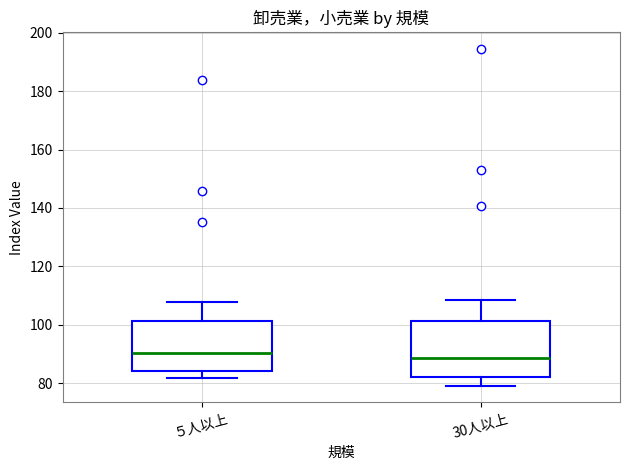

Reading left to right, read every box against the y-axis: the position of its median line, the range the box covers, and the ends of its whiskers. The values are not printed on the chart, so give them approximately, as read against the axis.

５人以上: median 90, box 84 to 102, whiskers 82 to 108
30人以上: median 88, box 82 to 102, whiskers 80 to 108